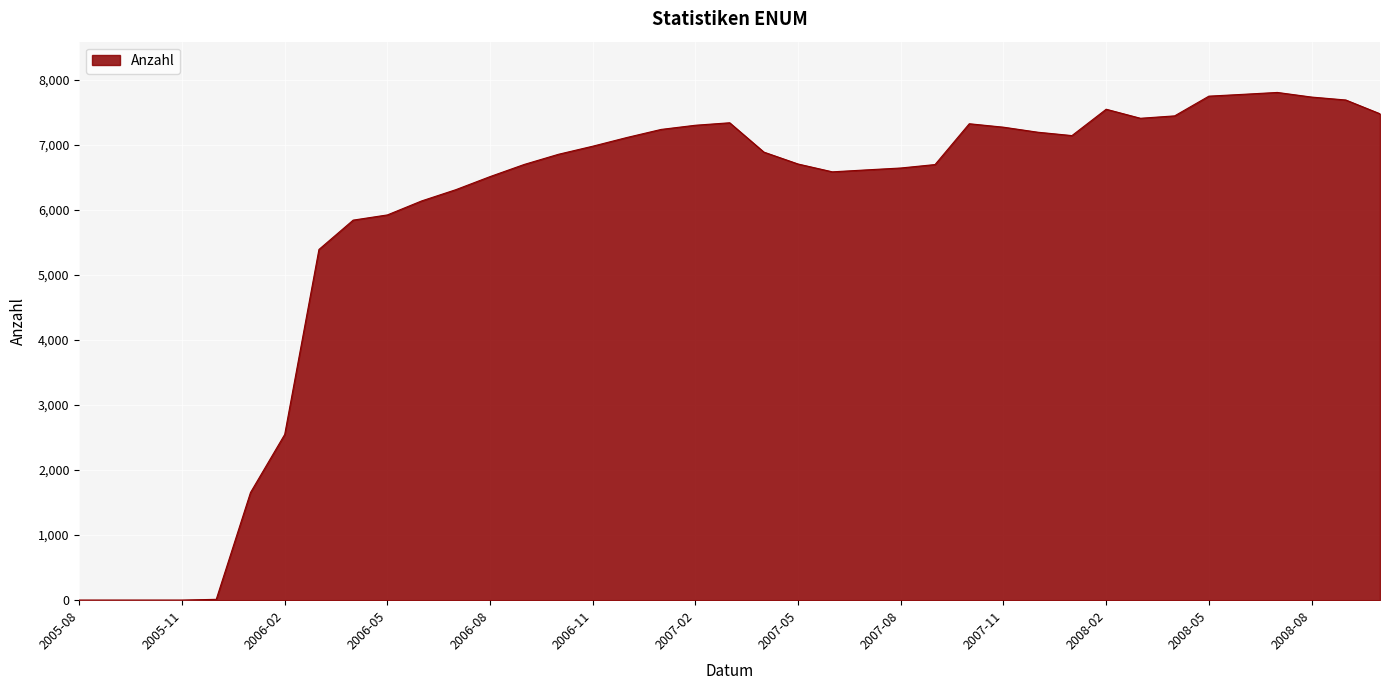

What is the maximum value shown in the chart?

7802